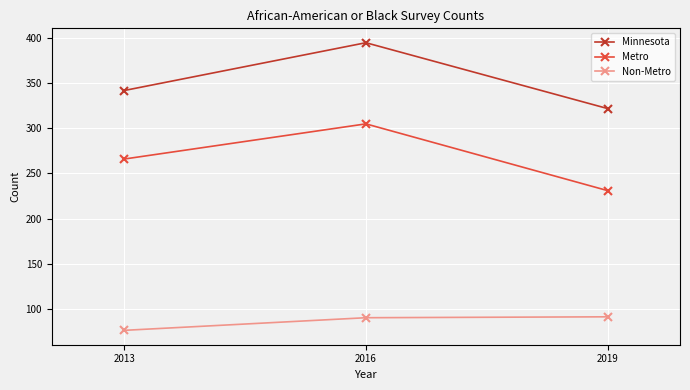

Count the Metro values in the range 231 to 305.

3